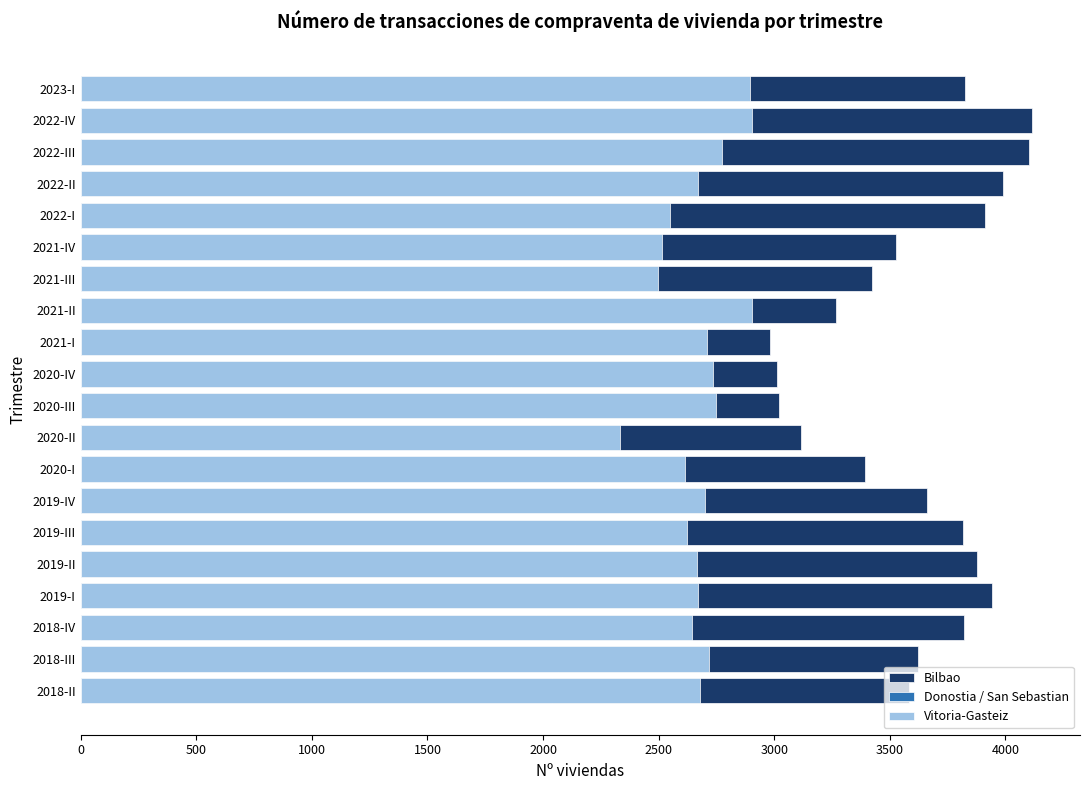

Is it true that Donostia / San Sebastian equals 1186 at 2022-II?

False